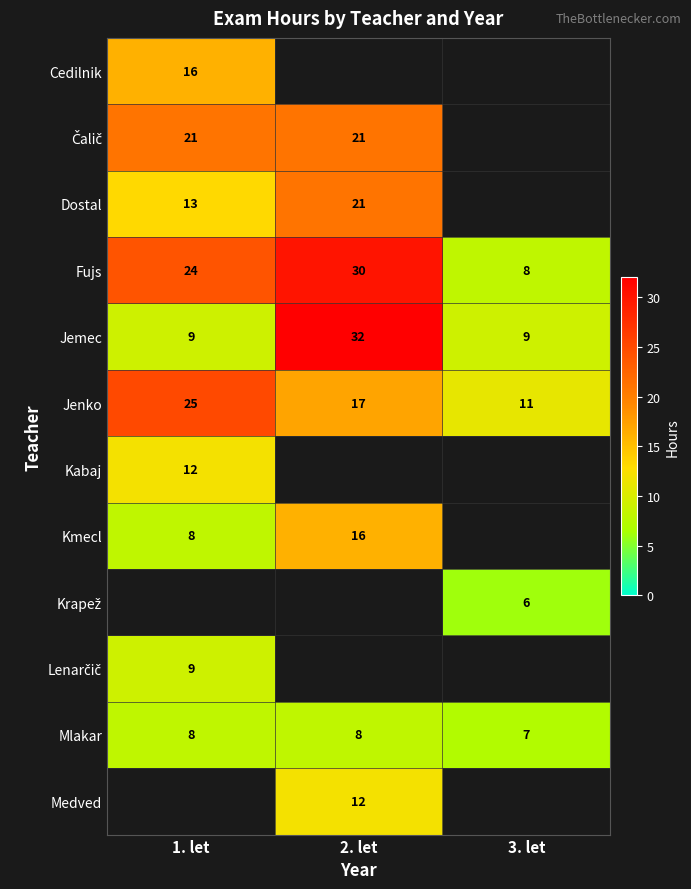

The Kabaj series shows 12 at 1. let. True or false?

True